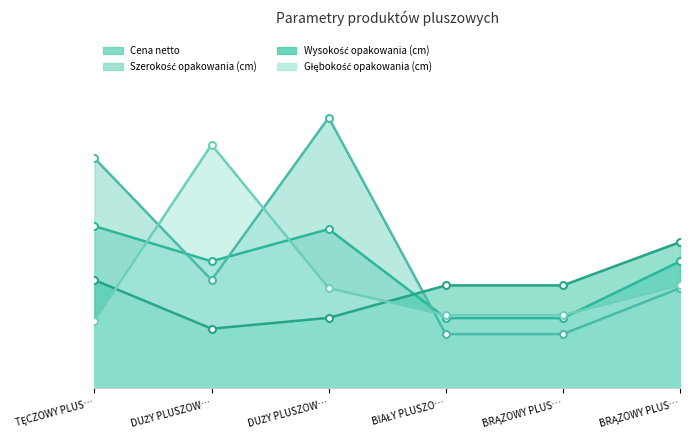

Does the chart have visible grid lines?

No